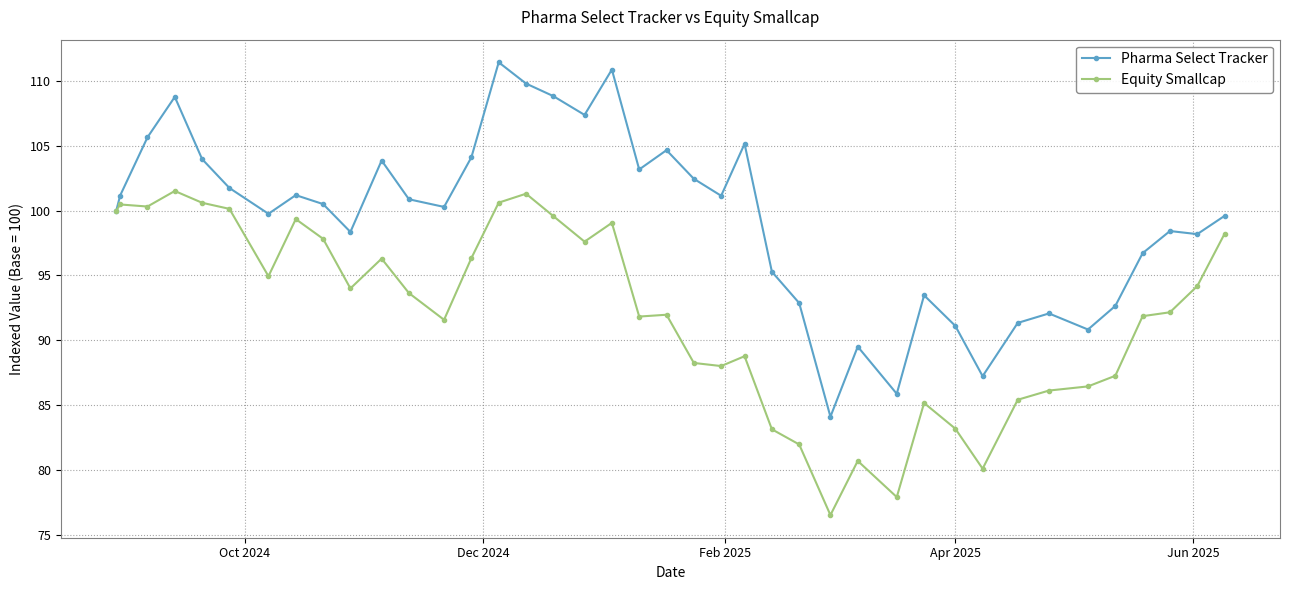

Does the chart display data point markers on the line(s)?

Yes